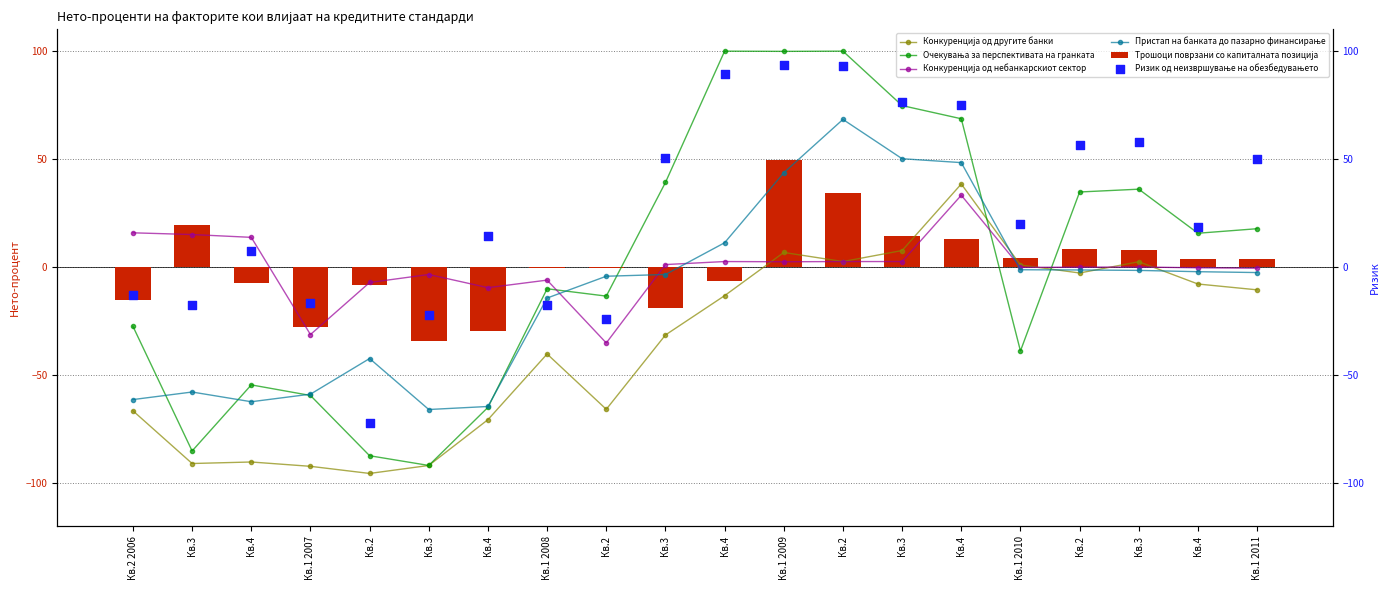

At which category is the sum across all series the highest?

Кв.2